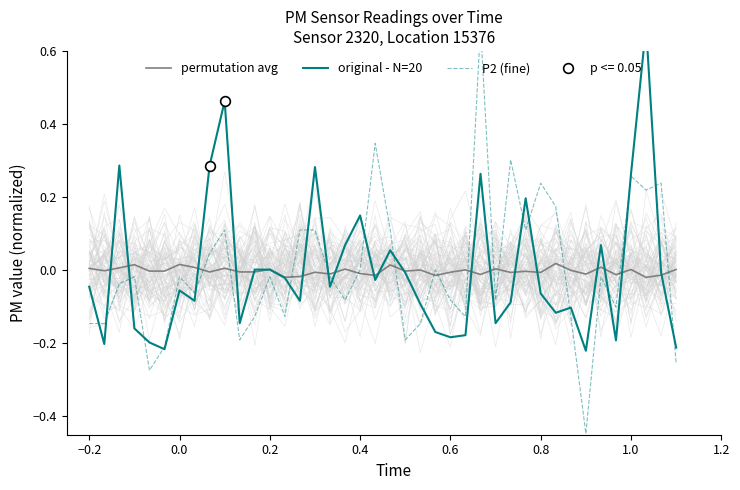

In permutation avg, how many points are lower than both neighbors (excluding endpoints)?

15